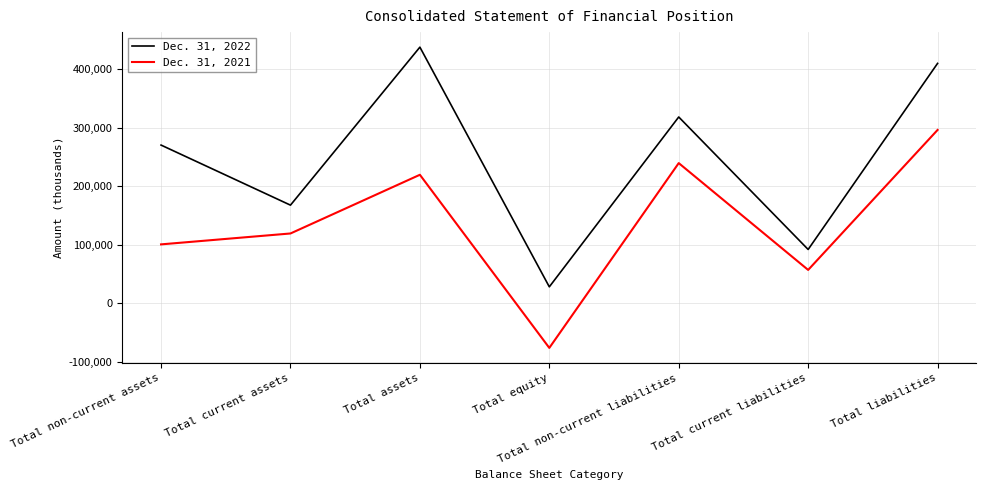

Reading left to right, list all the values displayed in this chart.

Dec. 31, 2022: Total non-current assets=270193	Total current assets=167466	Total assets=437659	Total equity=27758	Total non-current liabilities=318223	Total current liabilities=91678	Total liabilities=409901
Dec. 31, 2021: Total non-current assets=100382	Total current assets=119018	Total assets=219400	Total equity=-76652	Total non-current liabilities=239358	Total current liabilities=56694	Total liabilities=296052